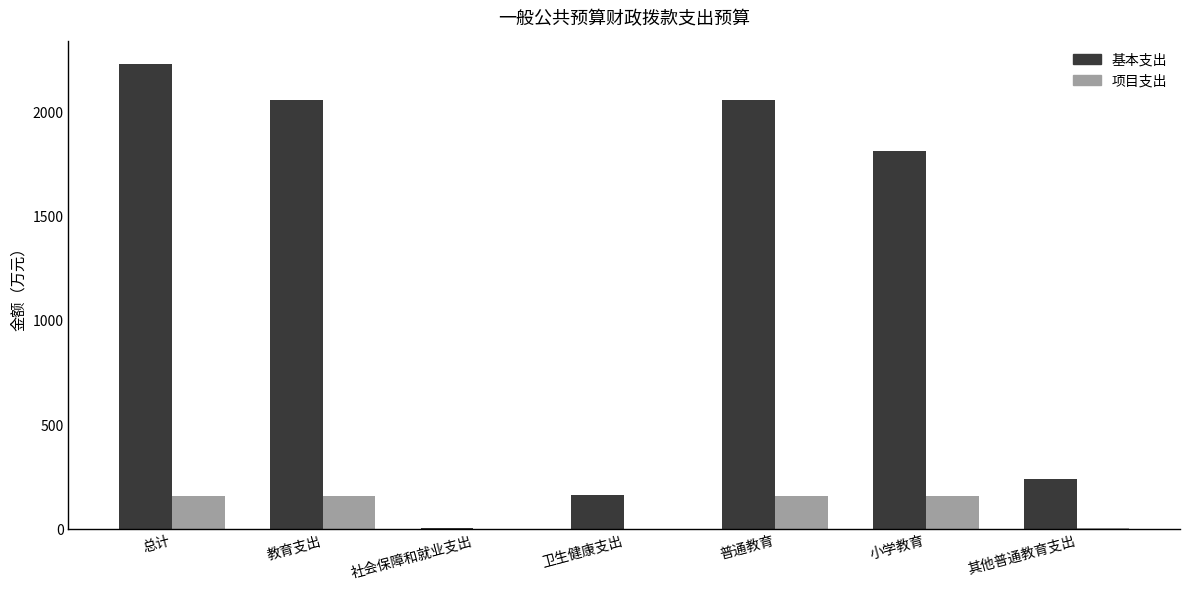

Are the bars grouped side by side (vs. stacked)?

Yes